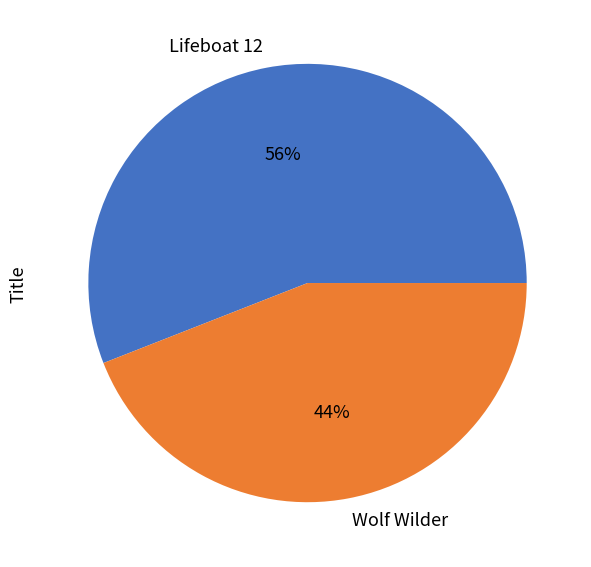

Is it true that Wolf Wilder is 49% of the pie?

False